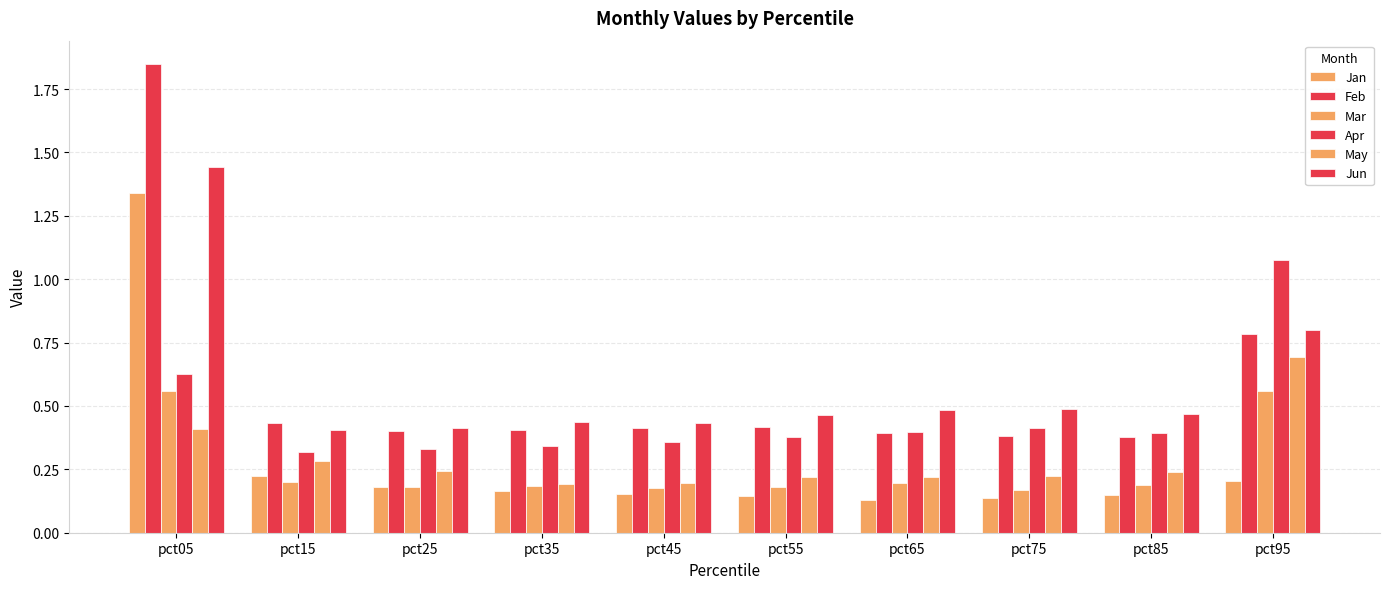

At pct75, list the series in order from largest to smallest.

Jun, Apr, Feb, May, Mar, Jan